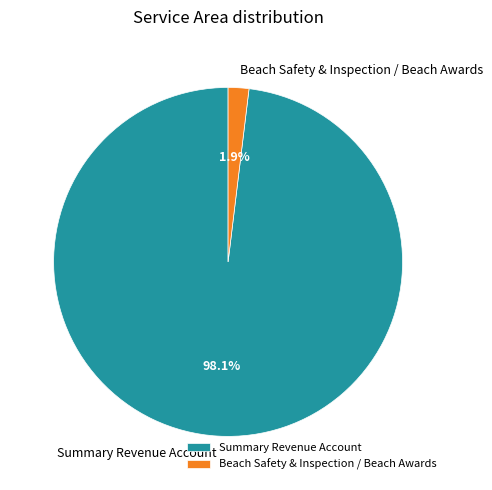

Which slice is the largest?

Summary Revenue Account